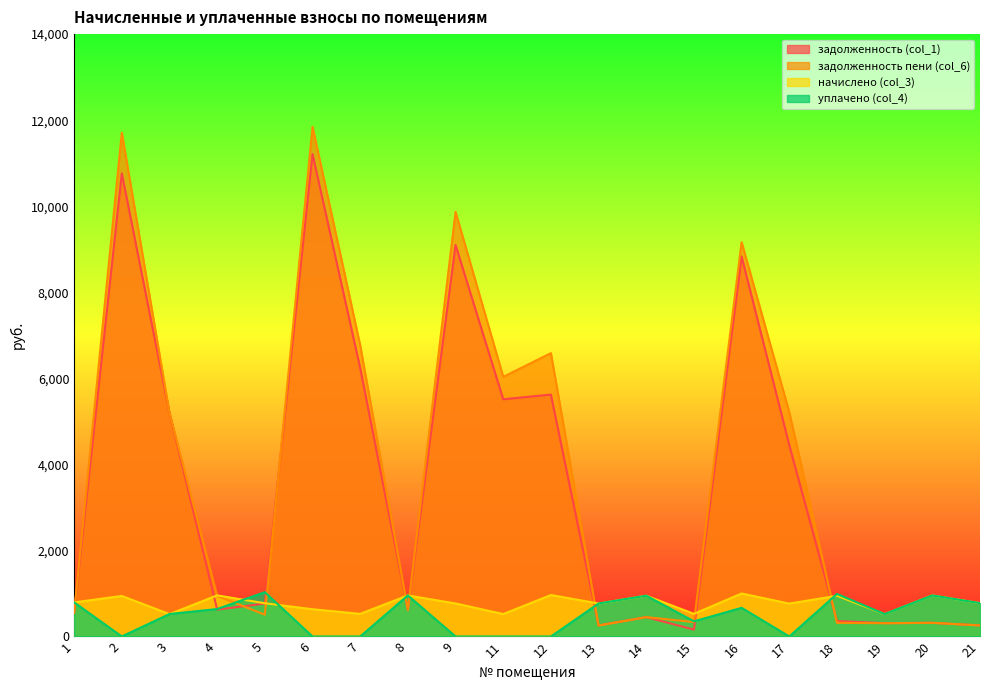

Which has a higher value, 19 or 13?

19